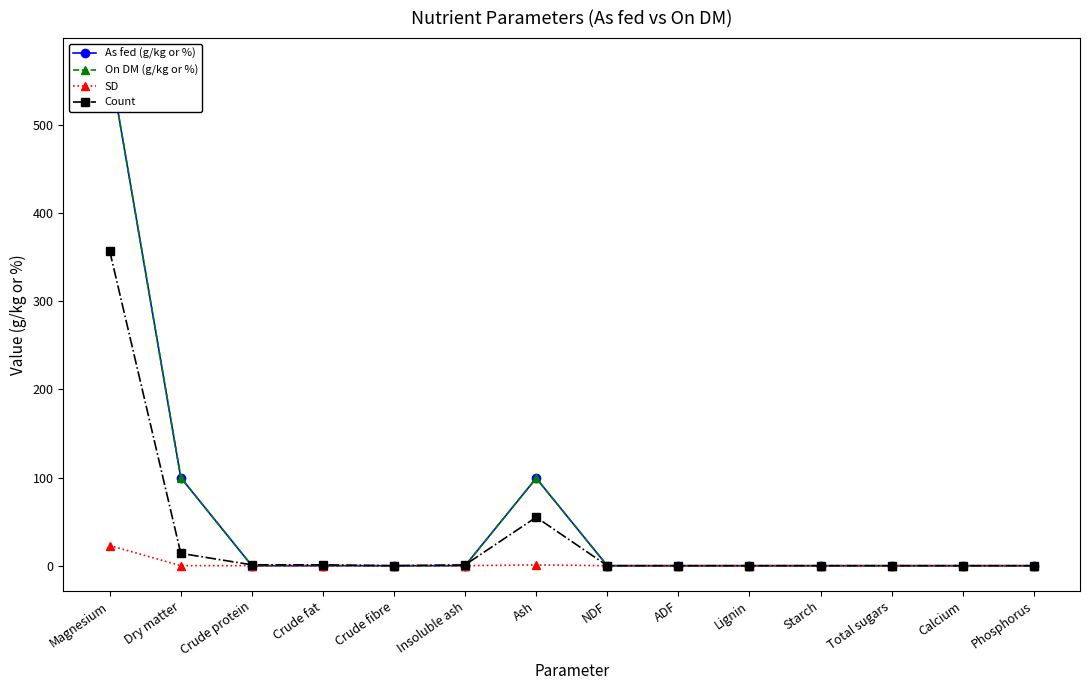

Reading left to right, transcribe all the data shown in this chart.

As fed (g/kg or %): Magnesium=570.0	Dry matter=99.9	Crude protein=0.0	Crude fat=0.0	Crude fibre=0.0	Insoluble ash=0.0	Ash=99.3	NDF=0.0	ADF=0.0	Lignin=0.0	Starch=0.0	Total sugars=0.0	Calcium=0.0	Phosphorus=0.0
On DM (g/kg or %): Magnesium=570.0	Dry matter=100.0	Crude protein=0.0	Crude fat=0.0	Crude fibre=0.0	Insoluble ash=0.0	Ash=99.3	NDF=0.0	ADF=0.0	Lignin=0.0	Starch=0.0	Total sugars=0.0	Calcium=0.0	Phosphorus=0.0
SD: Magnesium=22.9	Dry matter=0.1	Crude protein=0.0	Crude fat=0.0	Crude fibre=0.0	Insoluble ash=0.0	Ash=0.9	NDF=0.0	ADF=0.0	Lignin=0.0	Starch=0.0	Total sugars=0.0	Calcium=0.0	Phosphorus=0.0
Count: Magnesium=357.0	Dry matter=14.0	Crude protein=1.0	Crude fat=1.0	Crude fibre=0.0	Insoluble ash=1.0	Ash=55.0	NDF=0.0	ADF=0.0	Lignin=0.0	Starch=0.0	Total sugars=0.0	Calcium=0.0	Phosphorus=0.0